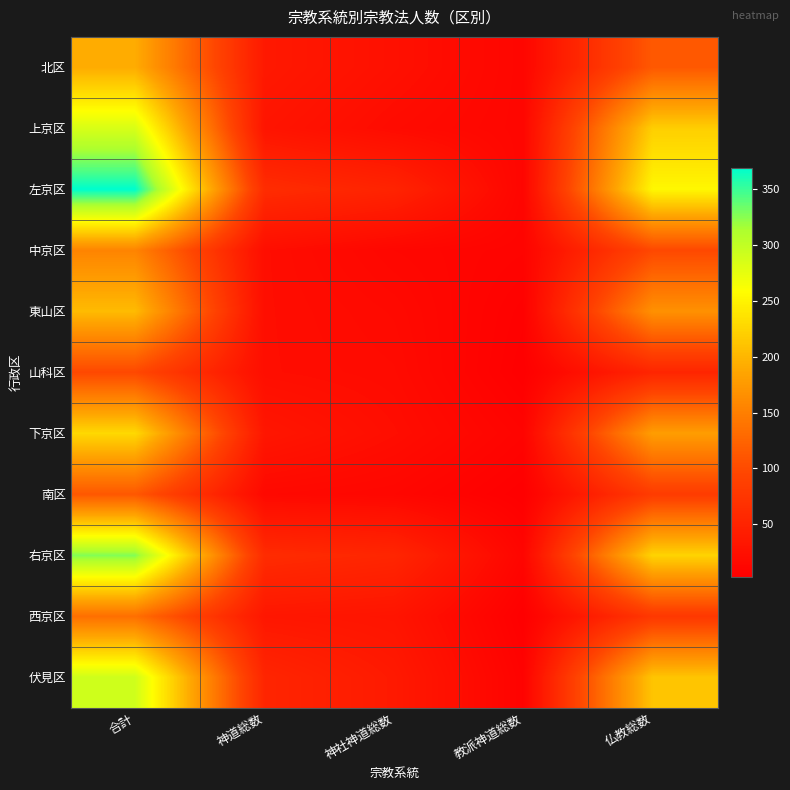

Rank the series at 神社神道総数 from highest to lowest value.

右京区, 左京区, 伏見区, 西京区, 北区, 下京区, 上京区, 山科区, 東山区, 中京区, 南区